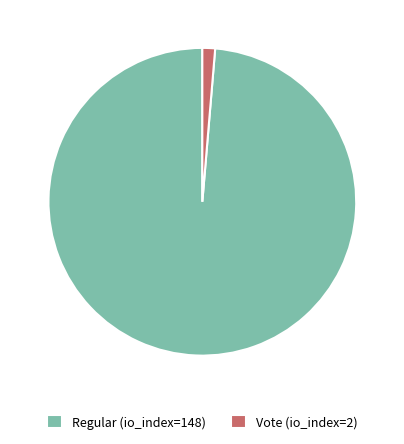

Is there any slice that represents more than half of the pie?

Yes